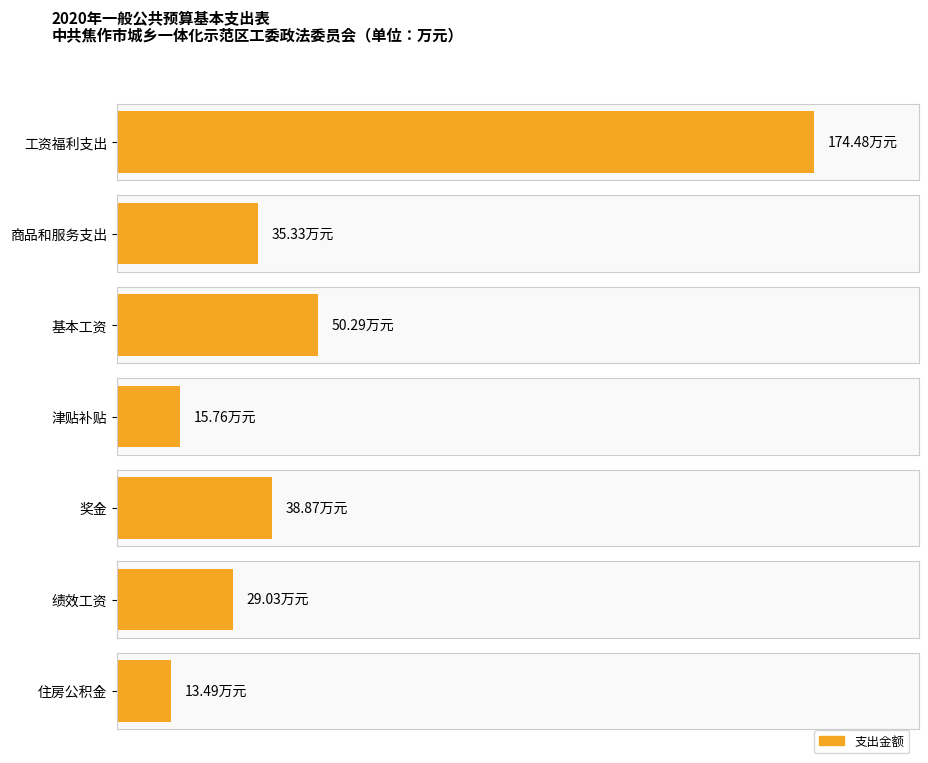

What is the label of the 2nd bar from the right?

绩效工资